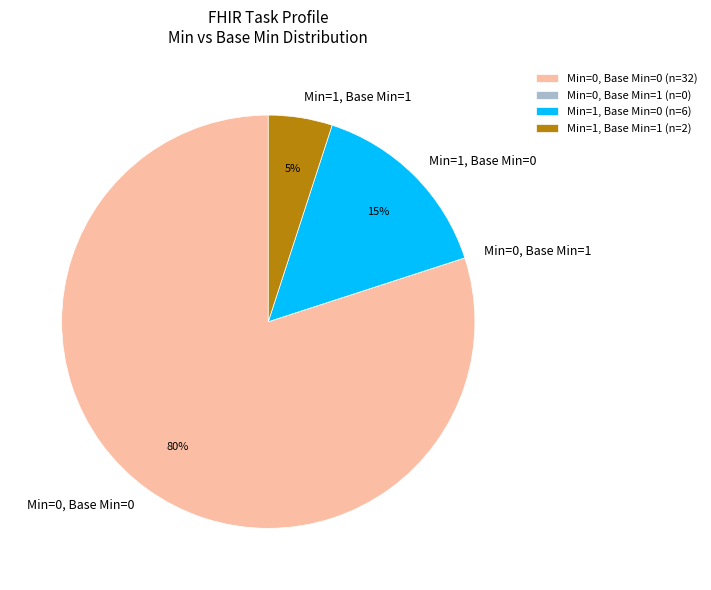

Do Min=0, Base Min=0 and Min=1, Base Min=0 together represent more than half of the pie?

Yes